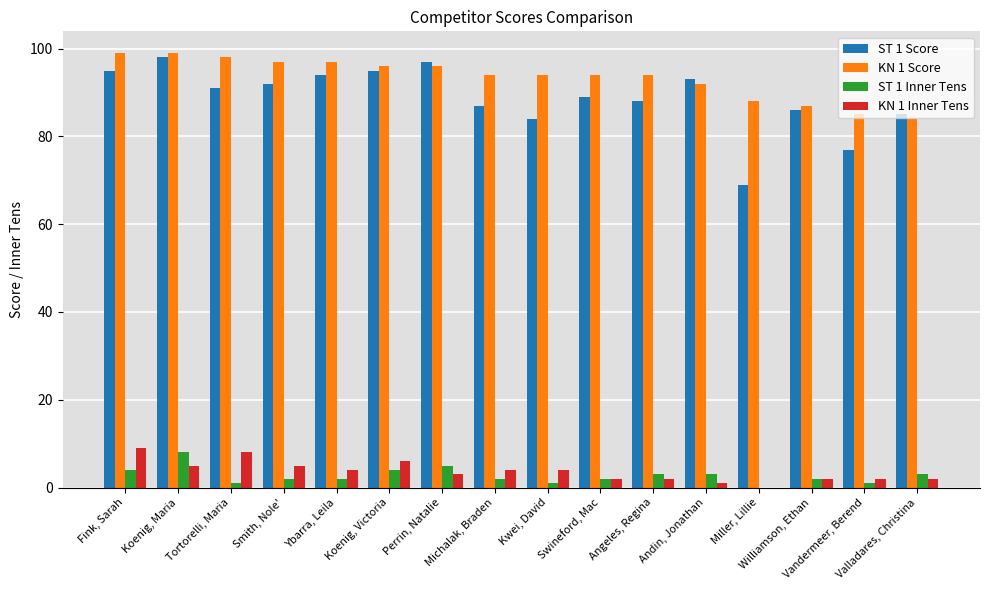

Which series has the largest total across all categories?

KN 1 Score